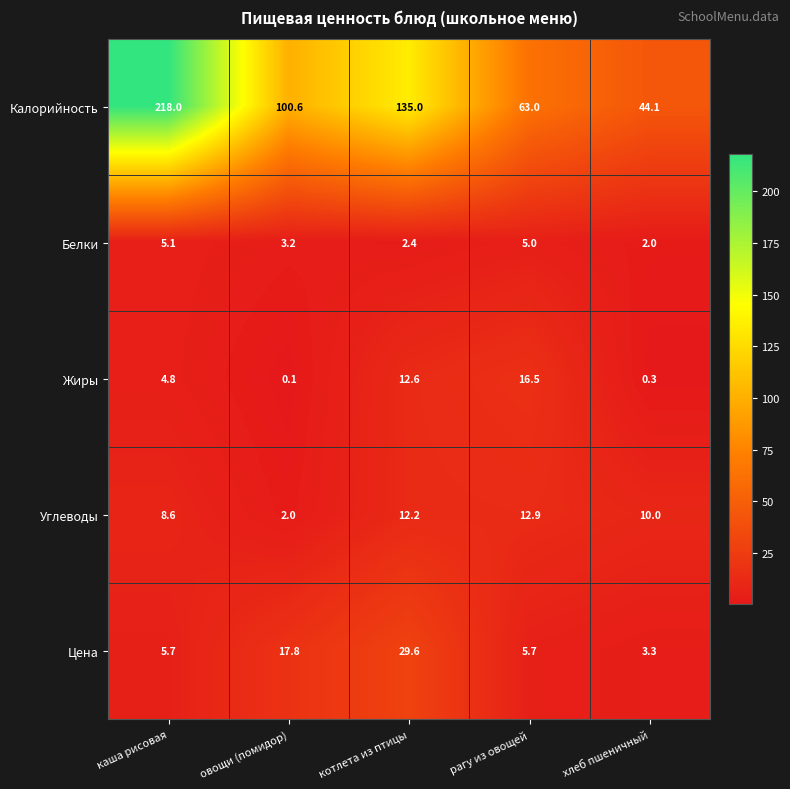

The value of Калорийность at рагу из овощей is 63.0. True or false?

True